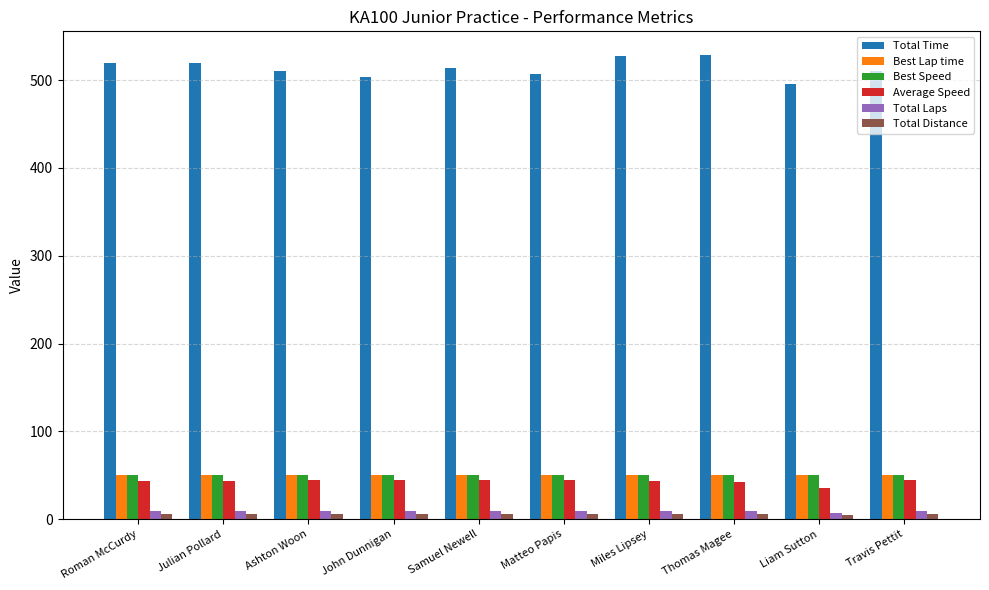

Count the Total Laps values in the range 9 to 10.

9